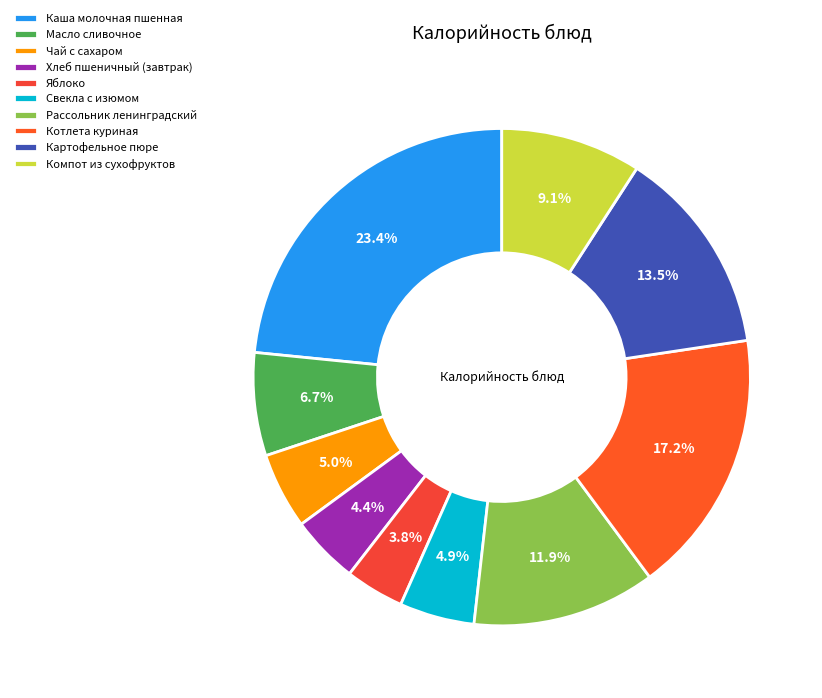

To the nearest percent, what is the average slice percentage?

10%